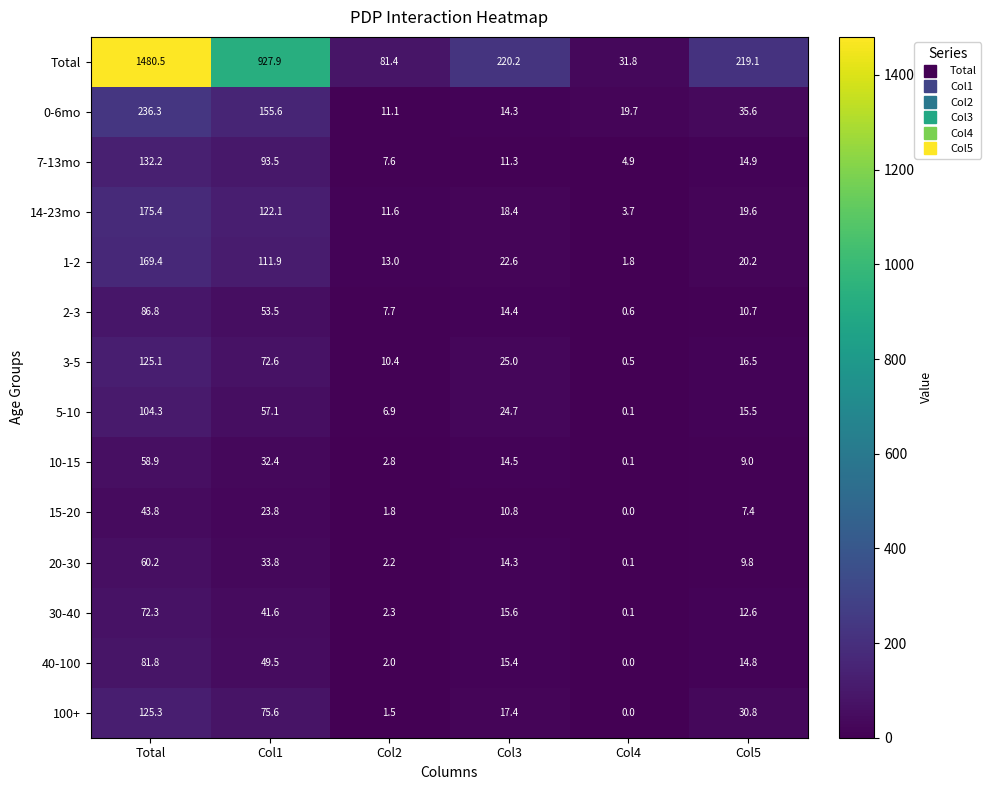

Rank the series by their maximum value, from lowest to highest.

15-20, 10-15, 20-30, 30-40, 40-100, 2-3, 5-10, 3-5, 100+, 7-13mo, 1-2, 14-23mo, 0-6mo, Total